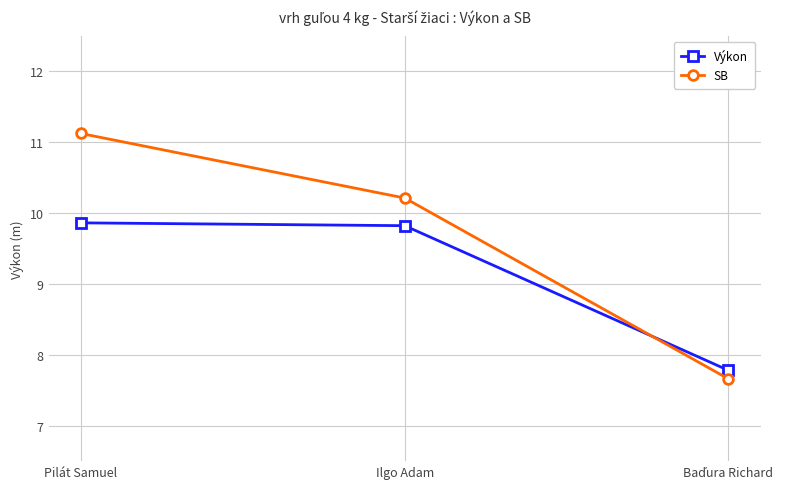

At Ilgo Adam, list the series in order from largest to smallest.

SB, Výkon